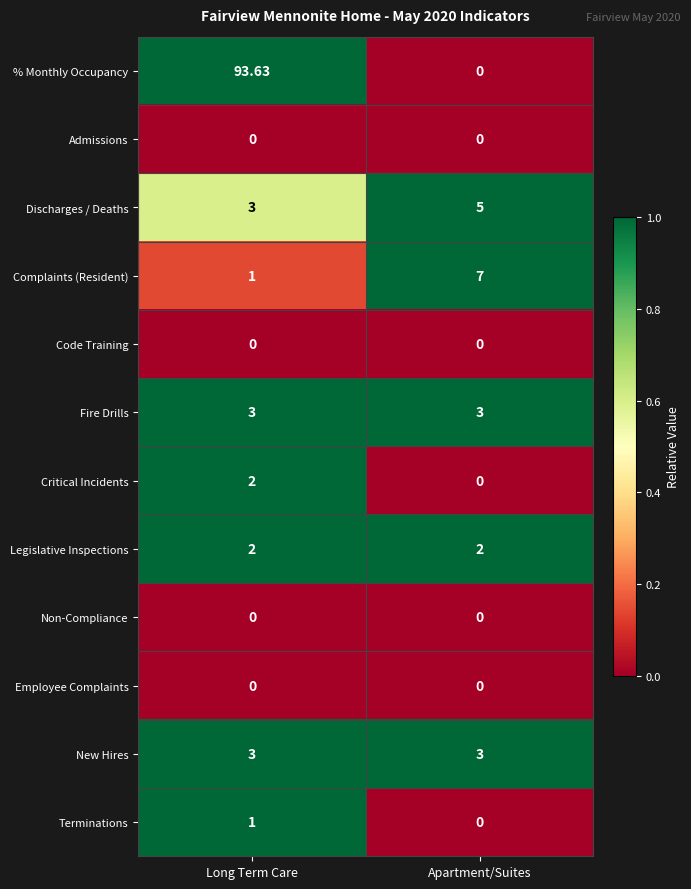

Which series has the widest spread of values?

% Monthly Occupancy